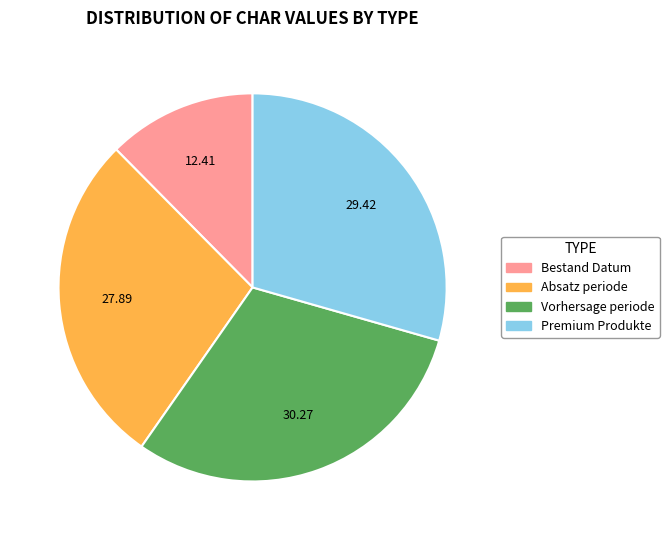

Is there any slice that represents more than half of the pie?

No